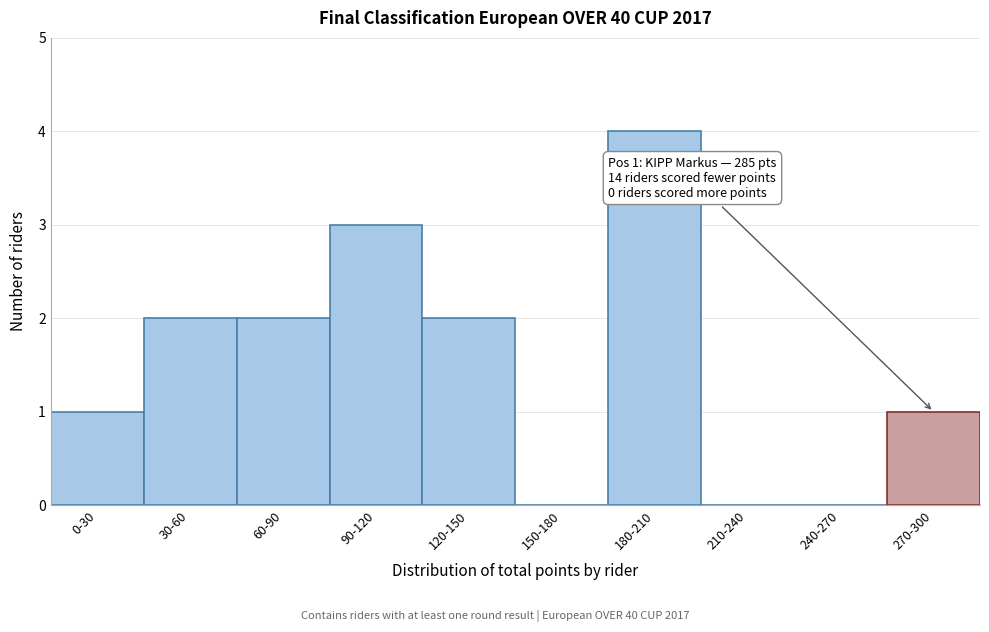

Reading left to right, transcribe all the data shown in this chart.

0-30=1	30-60=2	60-90=2	90-120=3	120-150=2	150-180=0	180-210=4	210-240=0	240-270=0	270-300=1